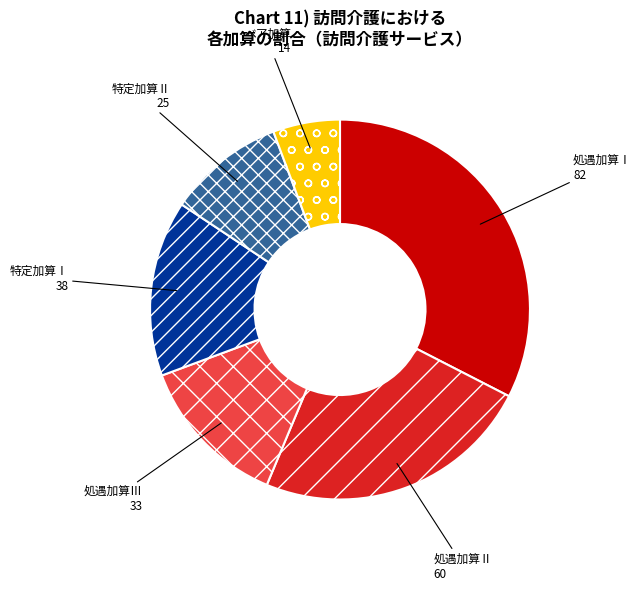

Is there a majority slice in this chart?

No